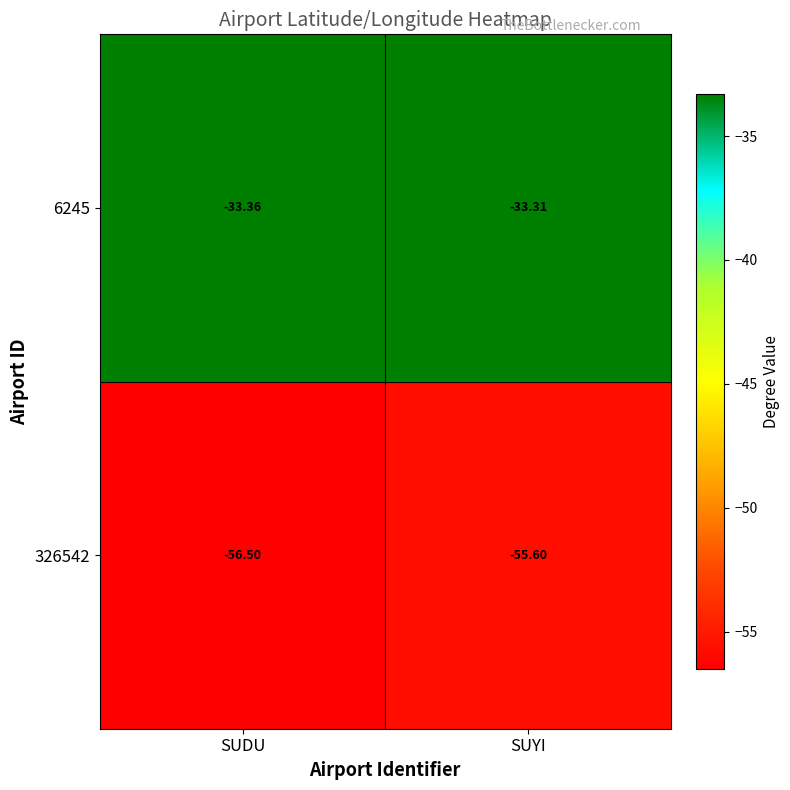

Which series has the widest spread of values?

326542